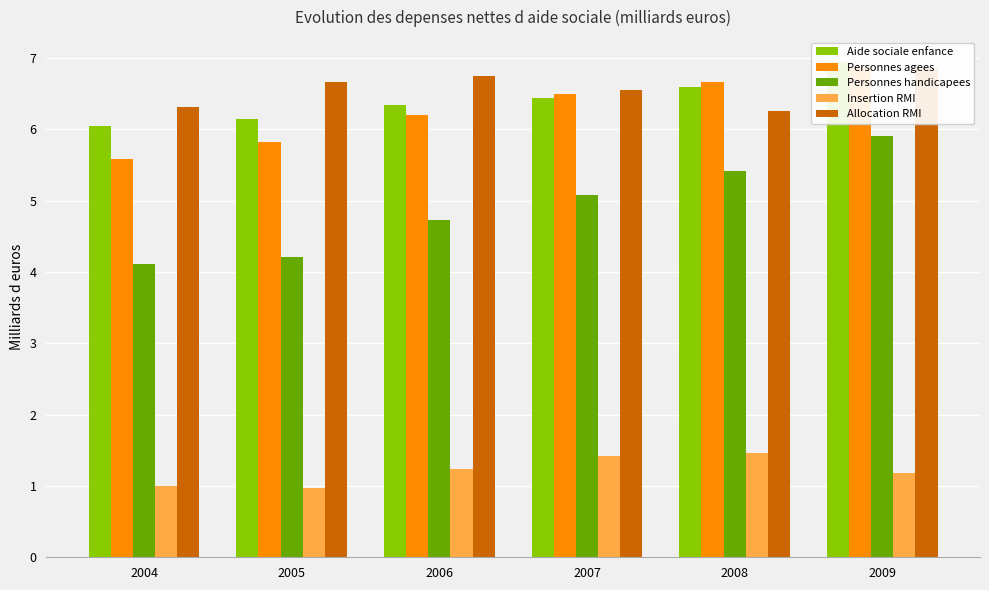

What is the highest value of the Personnes agees series?

6.9